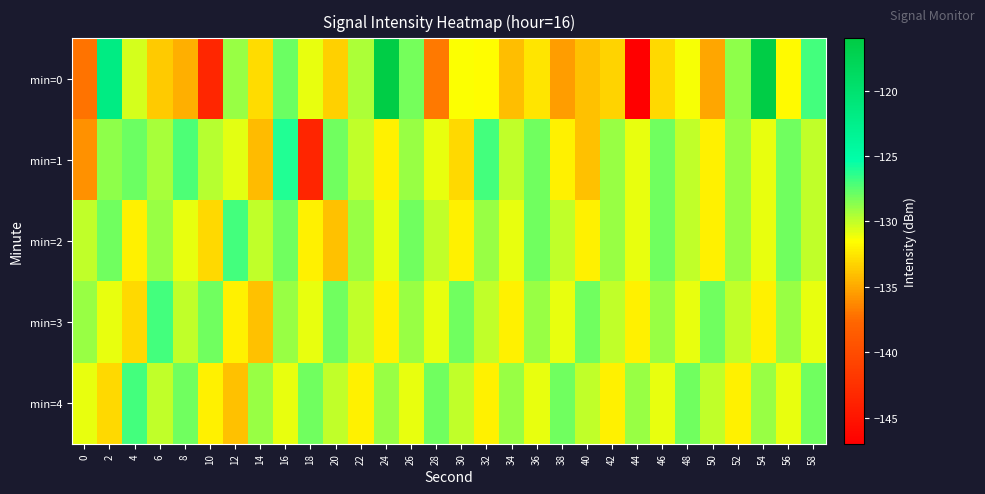

What is the total value across all series at 26?

-645.2